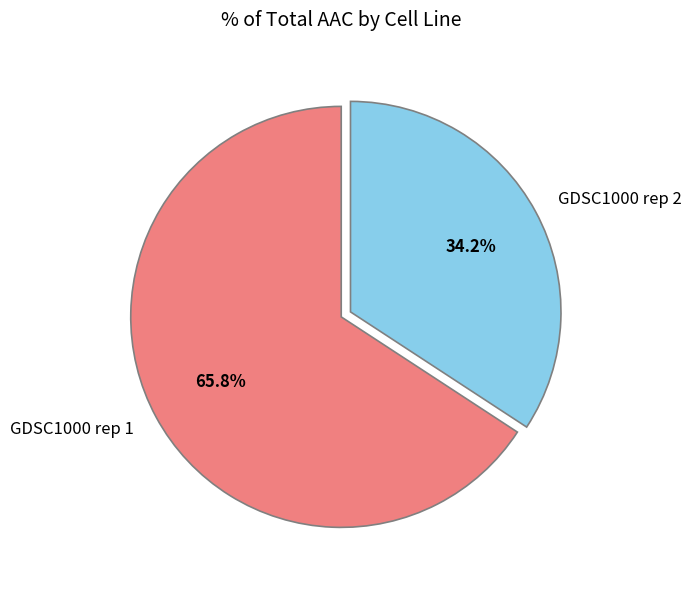

Which category accounts for the majority?

GDSC1000 rep 1